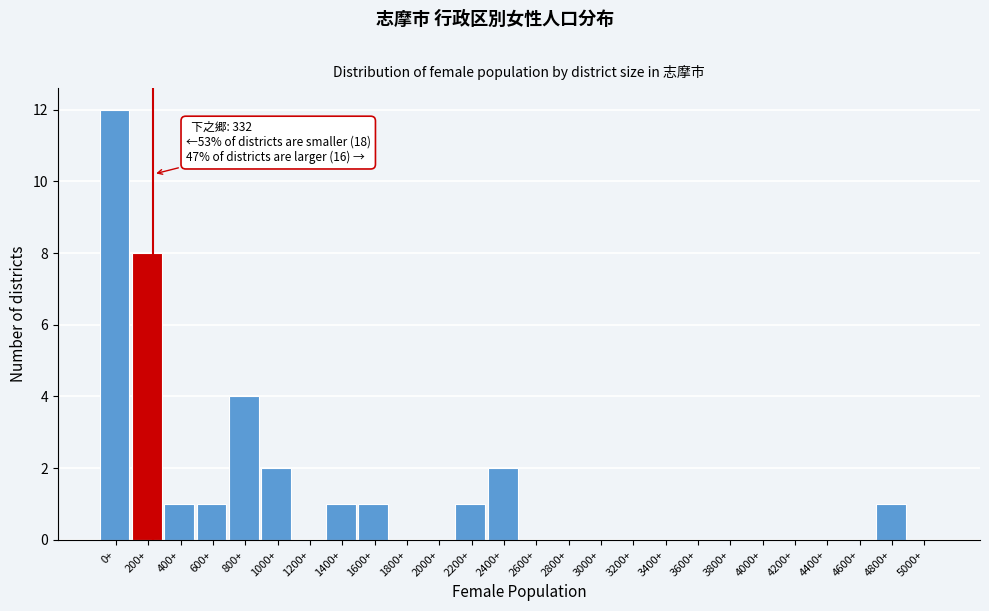

Reading left to right, list all the values displayed in this chart.

0+=12	200+=8	400+=1	600+=1	800+=4	1000+=2	1200+=0	1400+=1	1600+=1	1800+=0	2000+=0	2200+=1	2400+=2	2600+=0	2800+=0	3000+=0	3200+=0	3400+=0	3600+=0	3800+=0	4000+=0	4200+=0	4400+=0	4600+=0	4800+=1	5000+=0